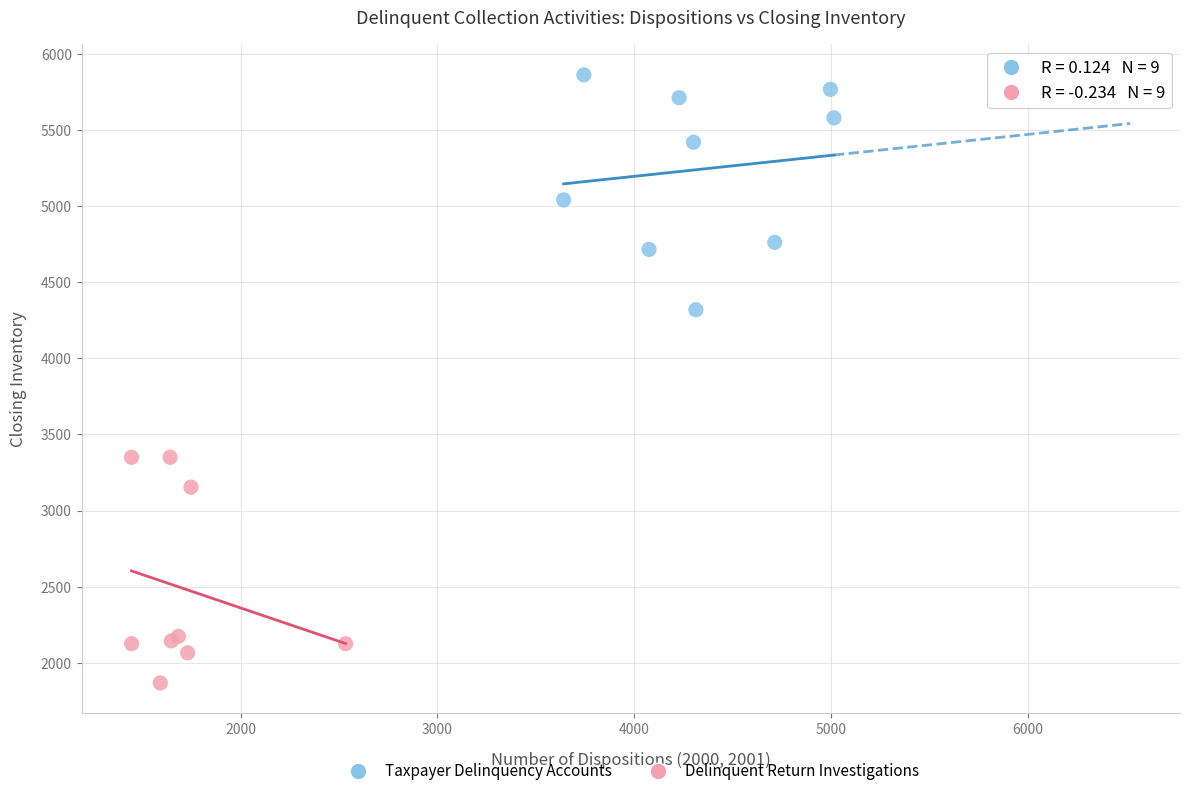

Which series contains the highest Y value?

Taxpayer Delinquency Accounts